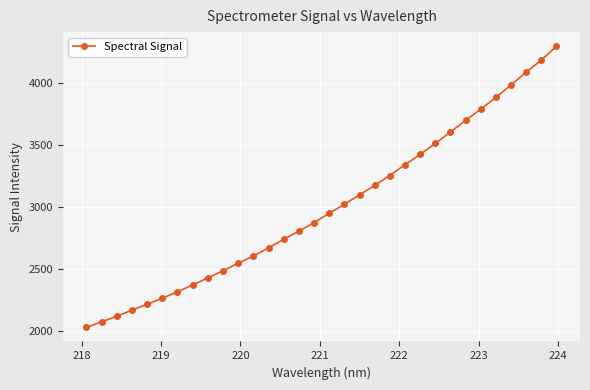

True or false: there are more than 2 points higher than both neighbors.

False